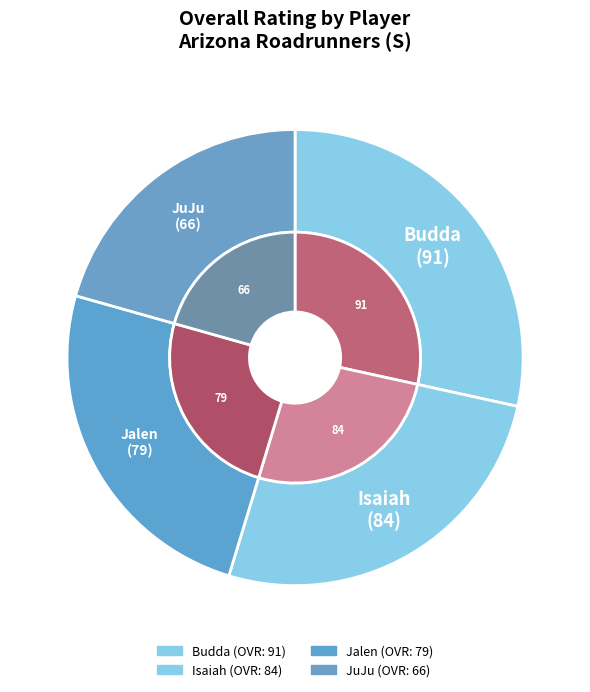

Combined, do Jalen and Isaiah account for over 50%?

Yes